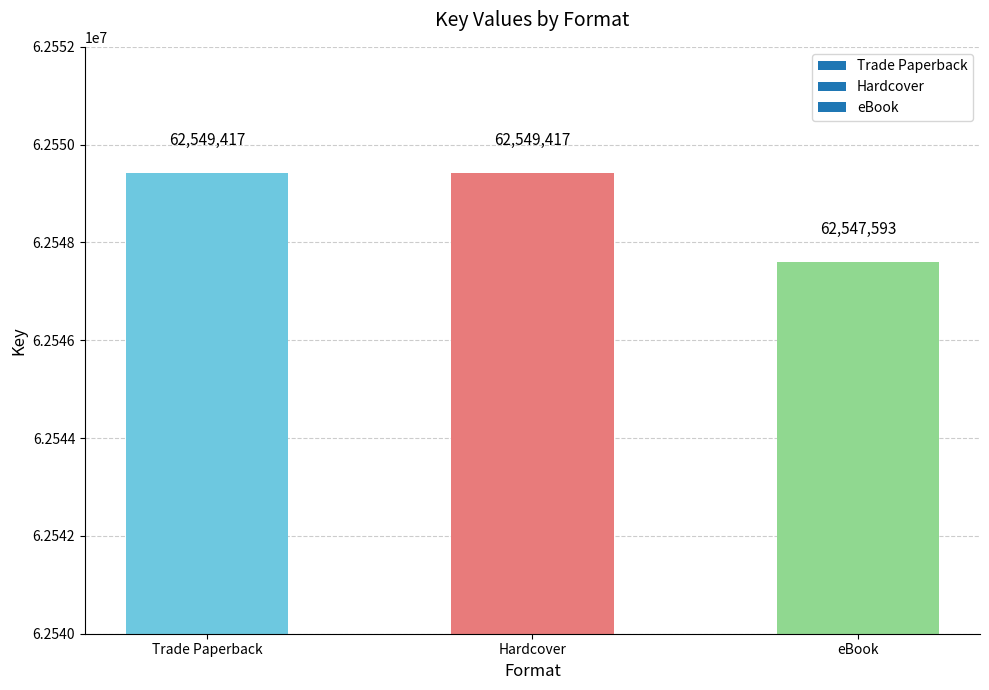

Count the values in the range 62547593 to 62549417.

3